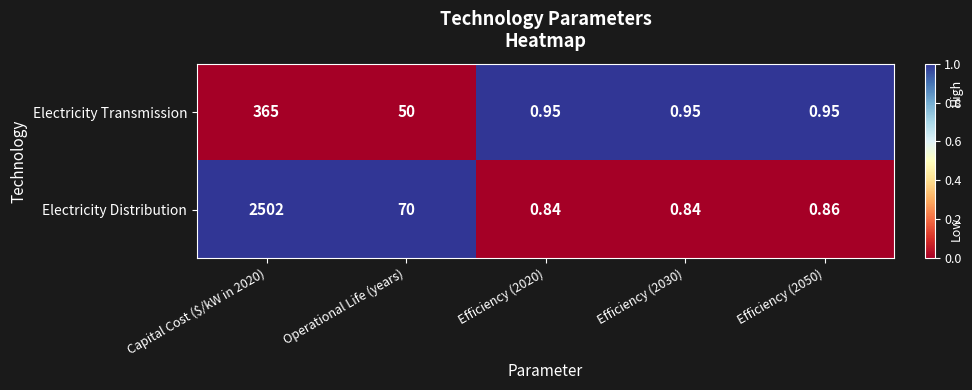

At which category is the sum across all series the highest?

Capital Cost ($/kW in 2020)